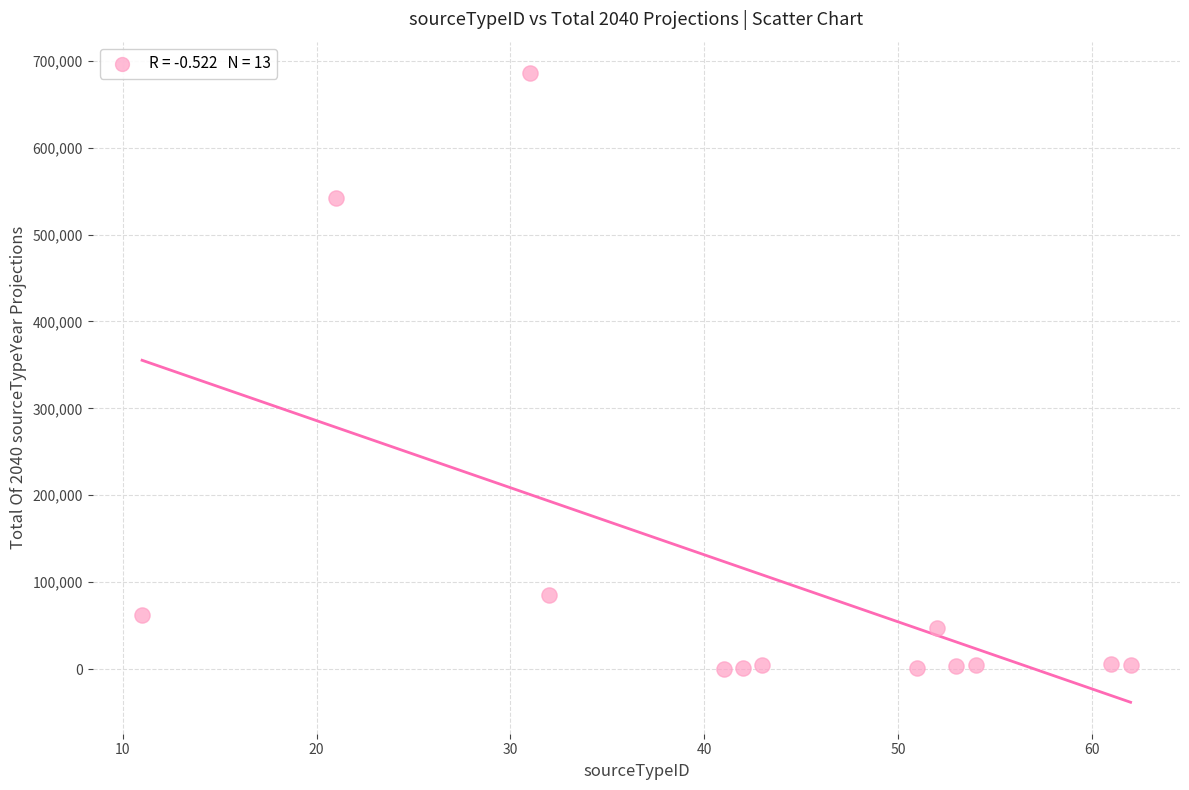

What Y value in the scatter plot is closest to 343093?

542606.5